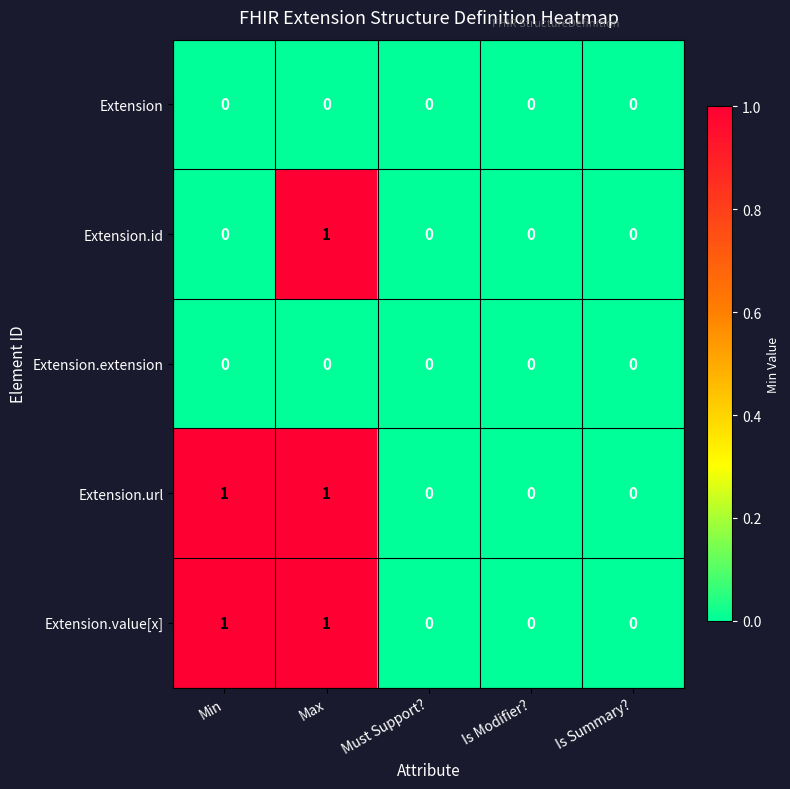

Reading left to right, transcribe all the data shown in this chart.

Extension: Min=0	Max=0	Must Support?=0	Is Modifier?=0	Is Summary?=0
Extension.id: Min=0	Max=1	Must Support?=0	Is Modifier?=0	Is Summary?=0
Extension.extension: Min=0	Max=0	Must Support?=0	Is Modifier?=0	Is Summary?=0
Extension.url: Min=1	Max=1	Must Support?=0	Is Modifier?=0	Is Summary?=0
Extension.value[x]: Min=1	Max=1	Must Support?=0	Is Modifier?=0	Is Summary?=0